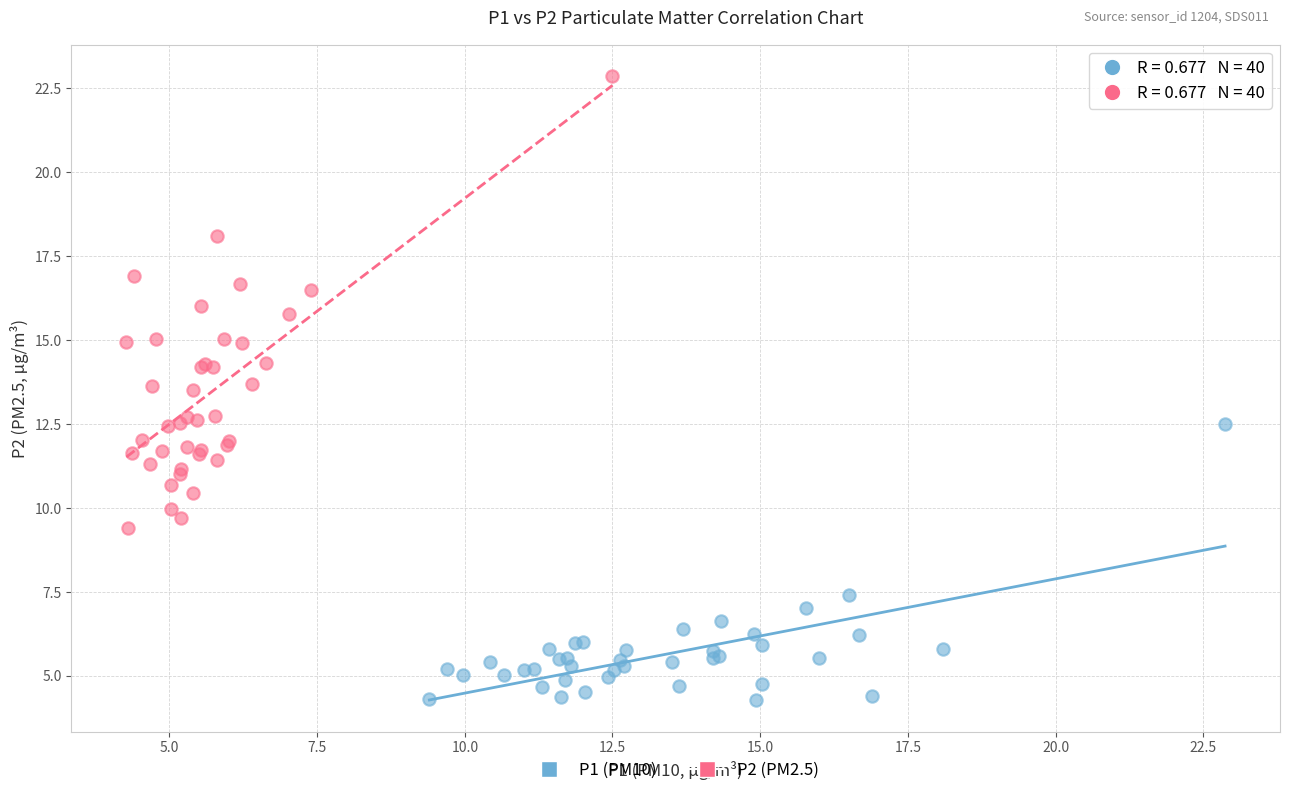

Which series has the widest spread of Y values?

P2 (PM2.5)